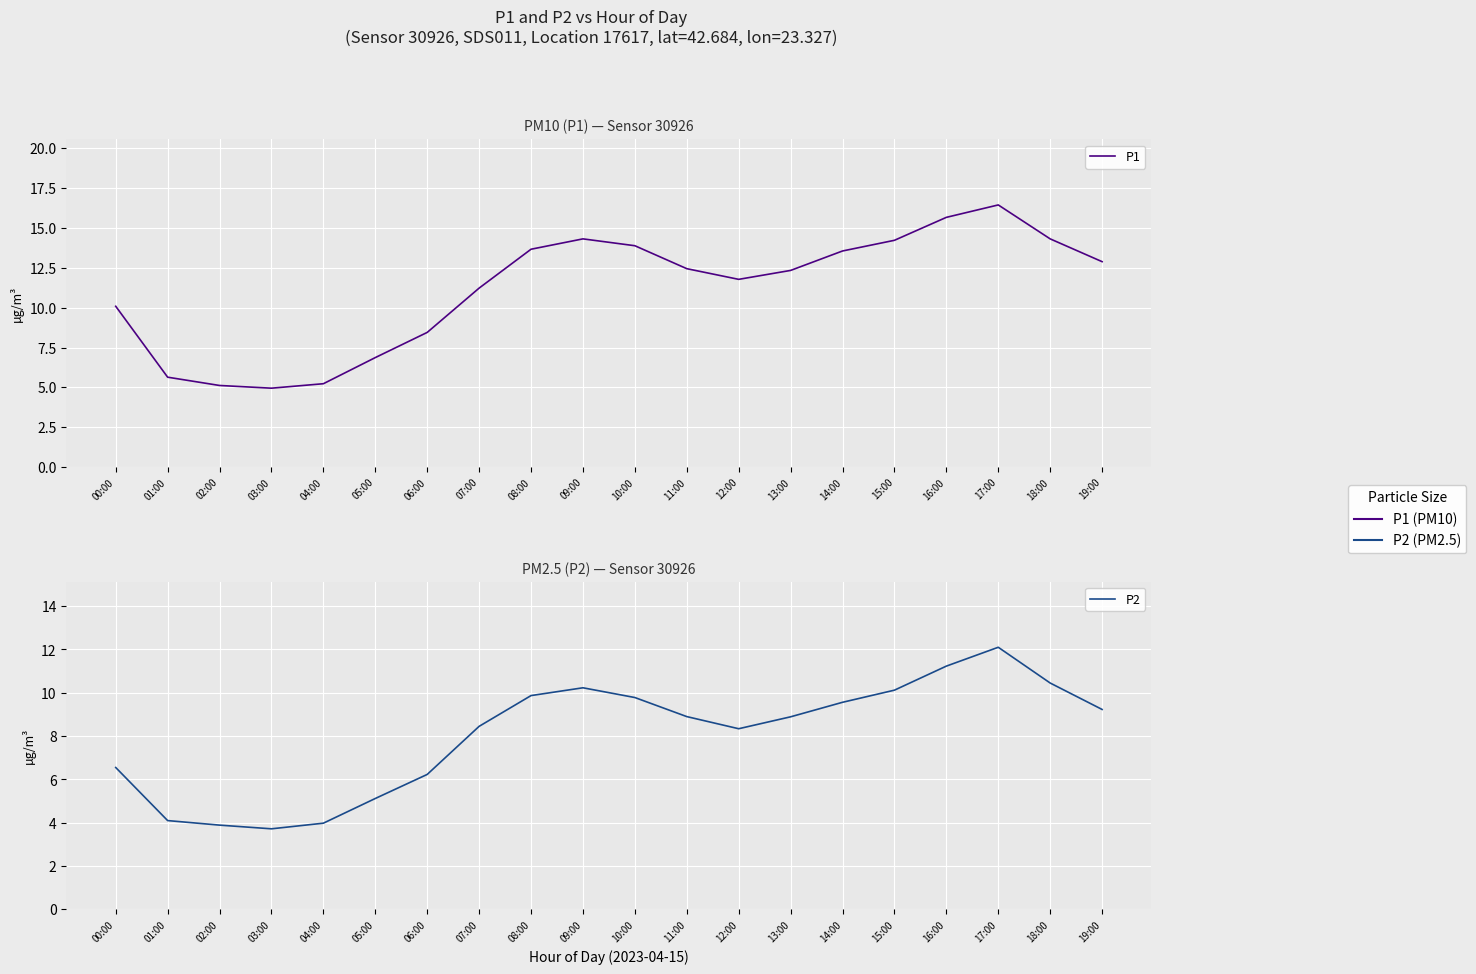

Rank the series by their average value, from lowest to highest.

P2, P1